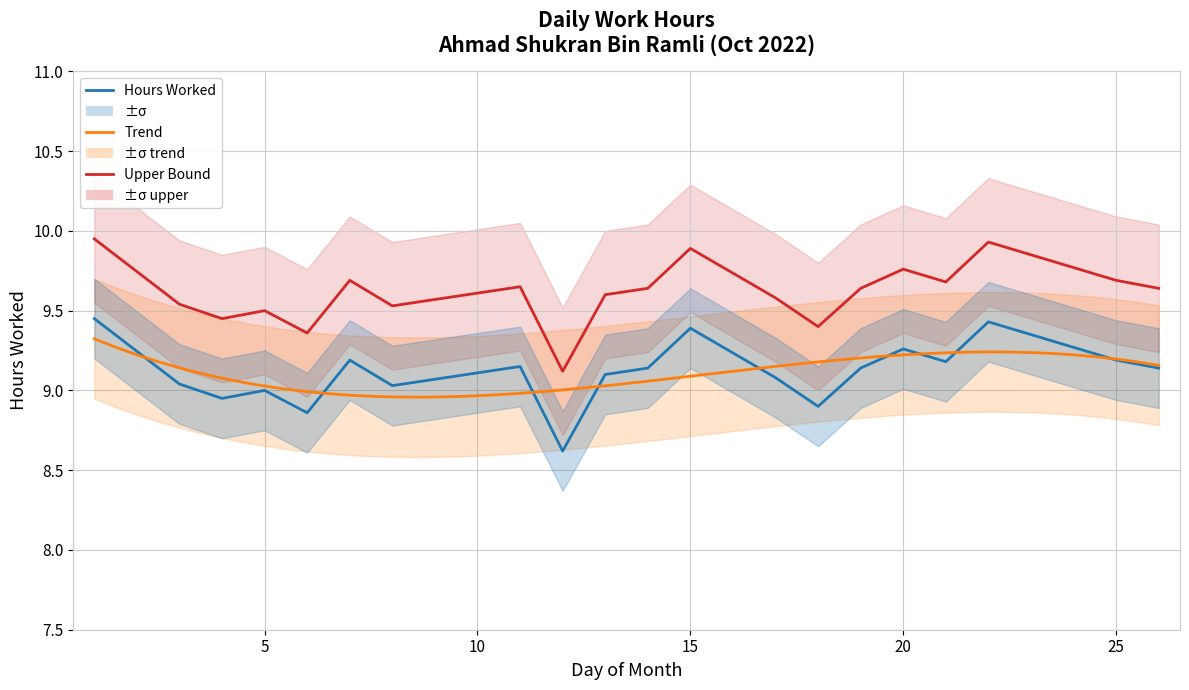

What is the value of the 4th point from the left?

9.0